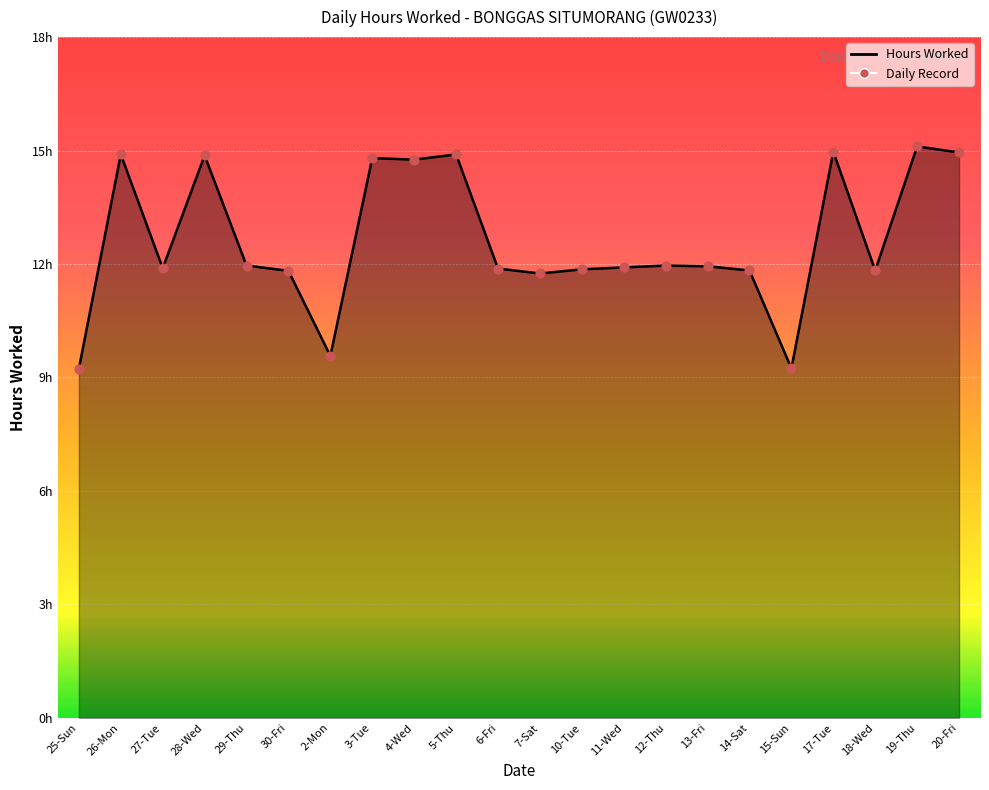

Between 19-Thu and 4-Wed, which is larger?

19-Thu